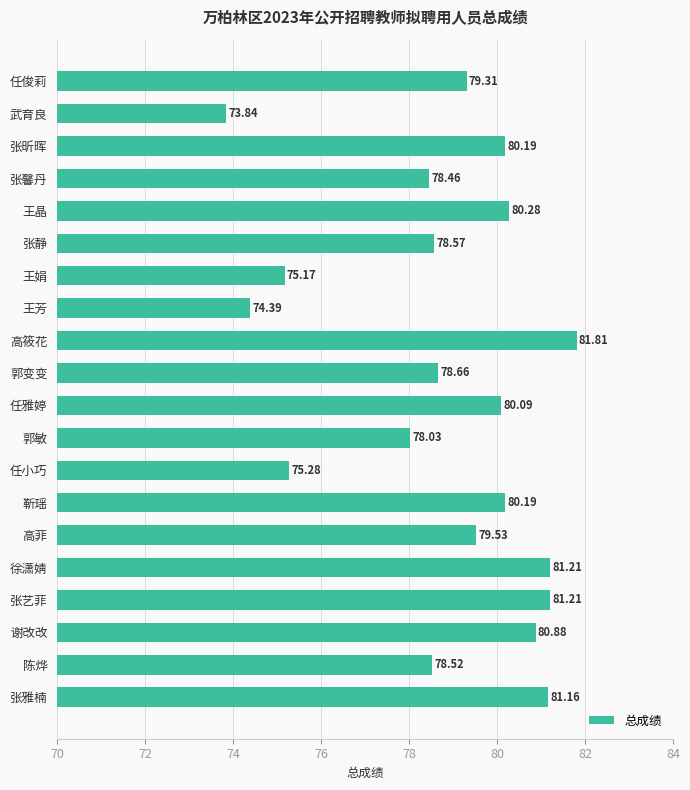

Count the number of values greater than 79.

11